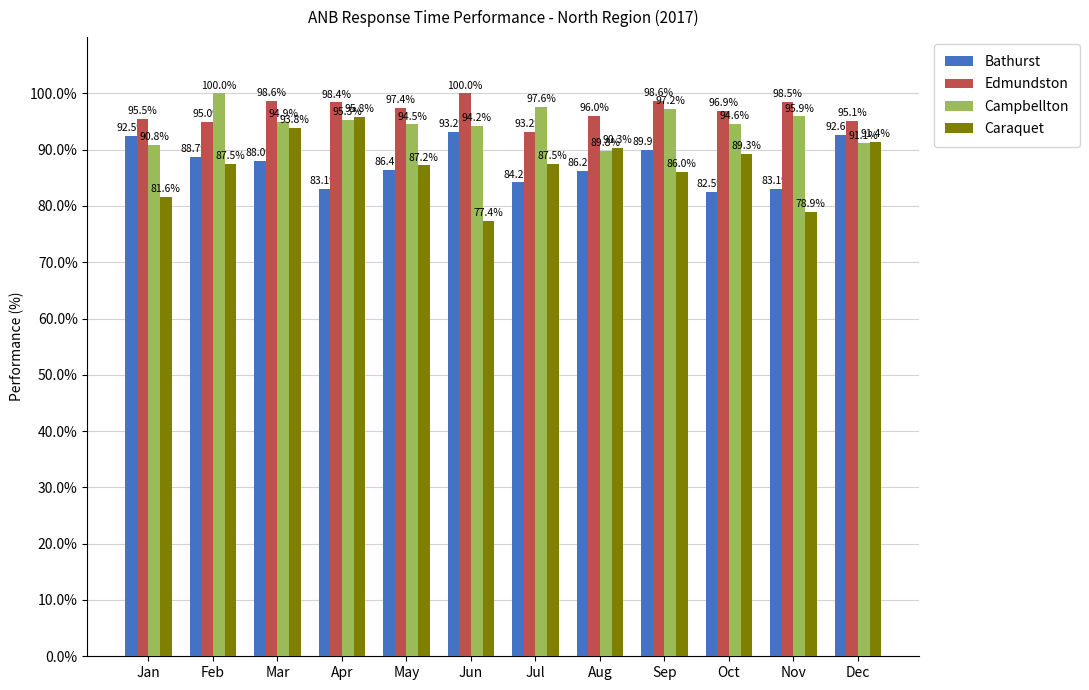

Rank the series at Aug from highest to lowest value.

Edmundston, Caraquet, Campbellton, Bathurst